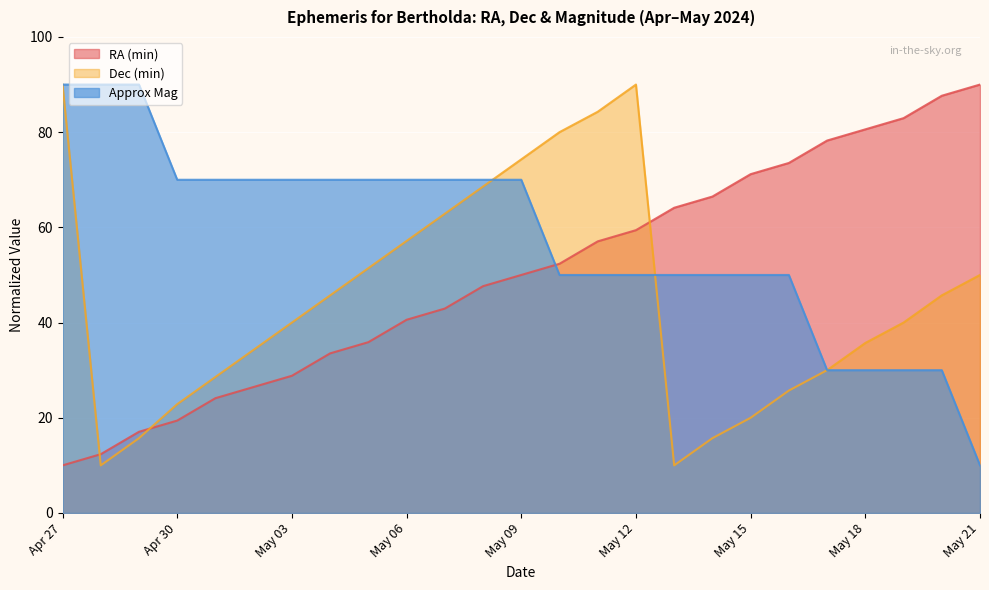

What is the total value across all series at Apr 30?

112.3